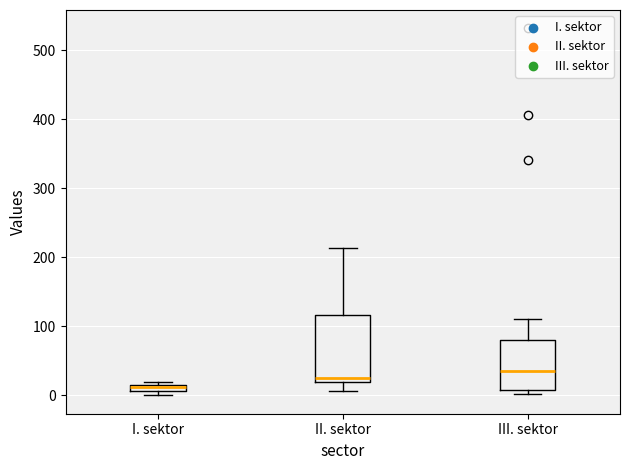

Where is the upper edge of the box for I. sektor on the y-axis? The values are not printed on the chart, so give them approximately, as read against the axis.

20